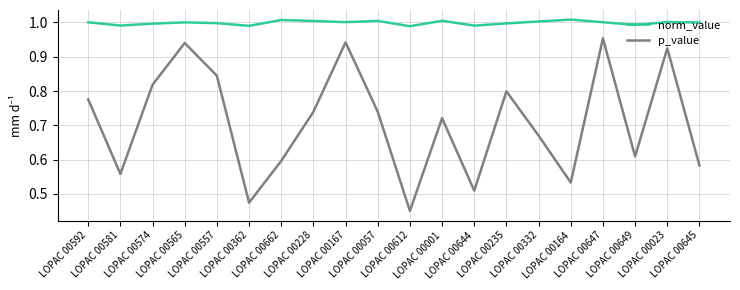

Is it true that norm_value equals 1.5 at LOPAC 00164?

False